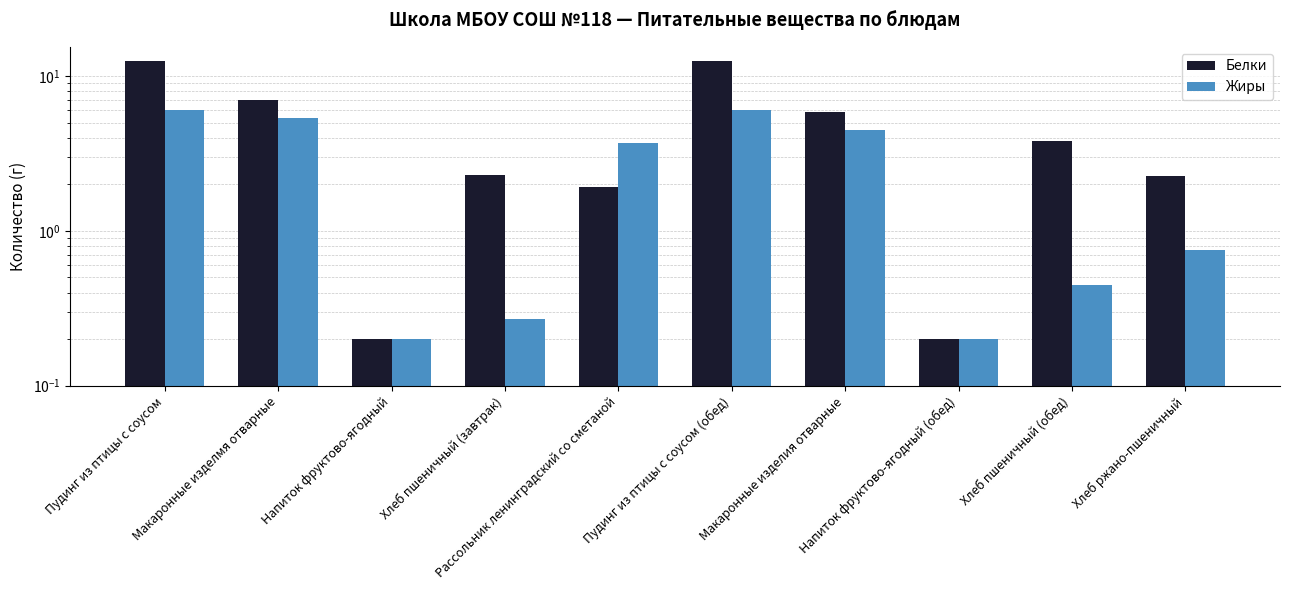

Which series changed the most between Рассольник ленинградский со сметаной and Хлеб пшеничный (обед)?

Жиры